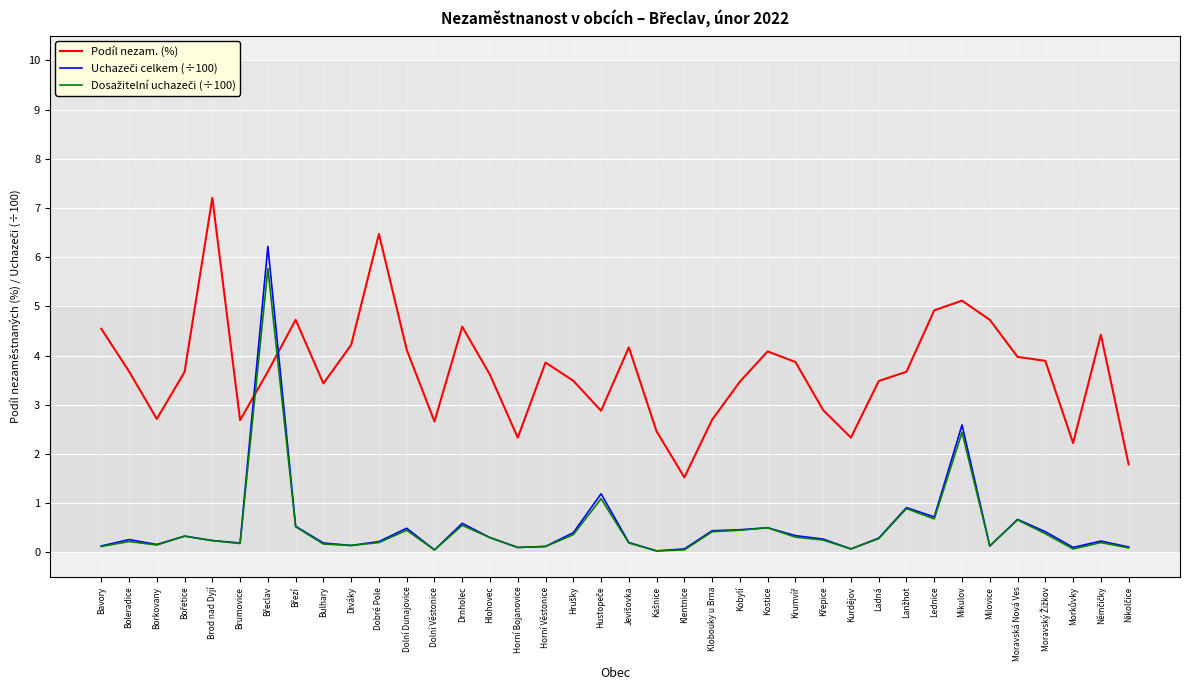

Read the Podíl nezam. (%) value at Brod nad Dyjí.

7.2